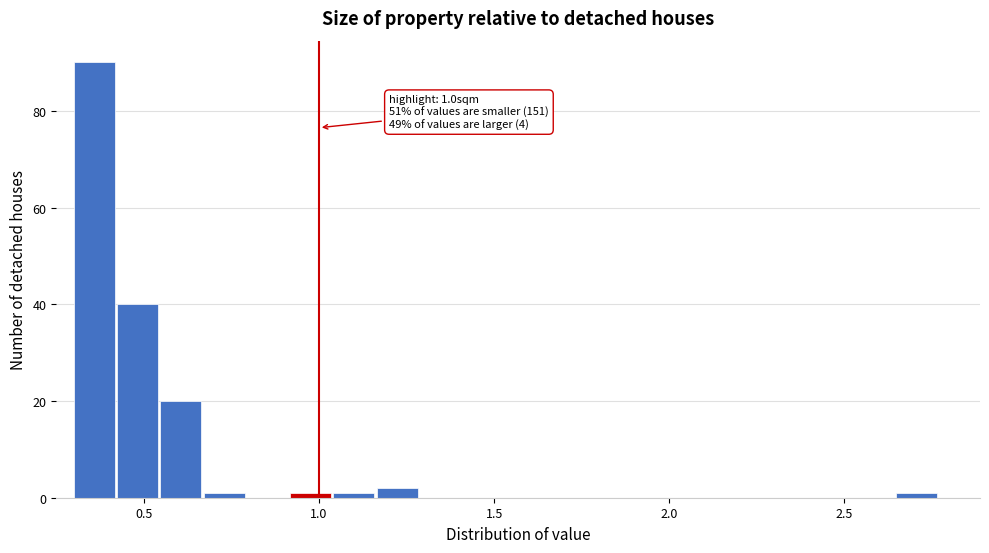

Around what value on the x-axis is the tallest bar? Give the approximate position of its centre, as read against the axis.

0.35